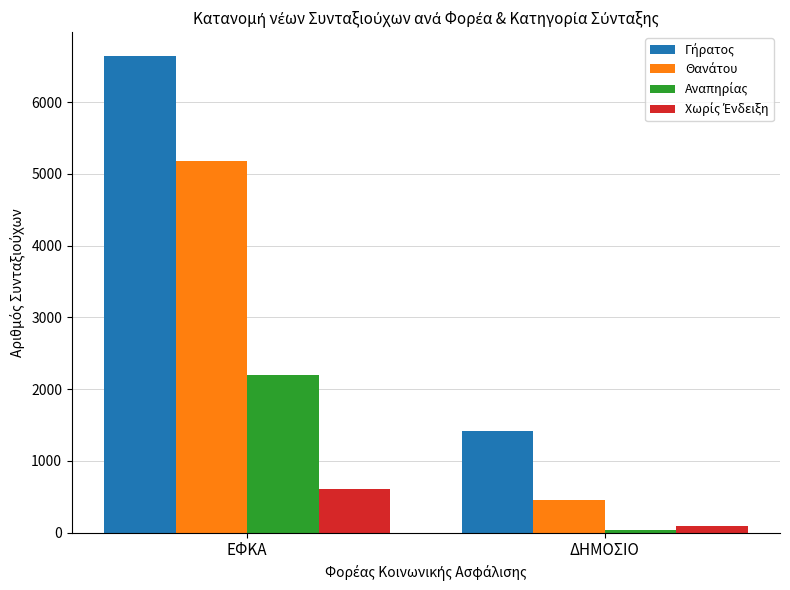

What is the spread (max minus min) of values at ΕΦΚΑ?

6042